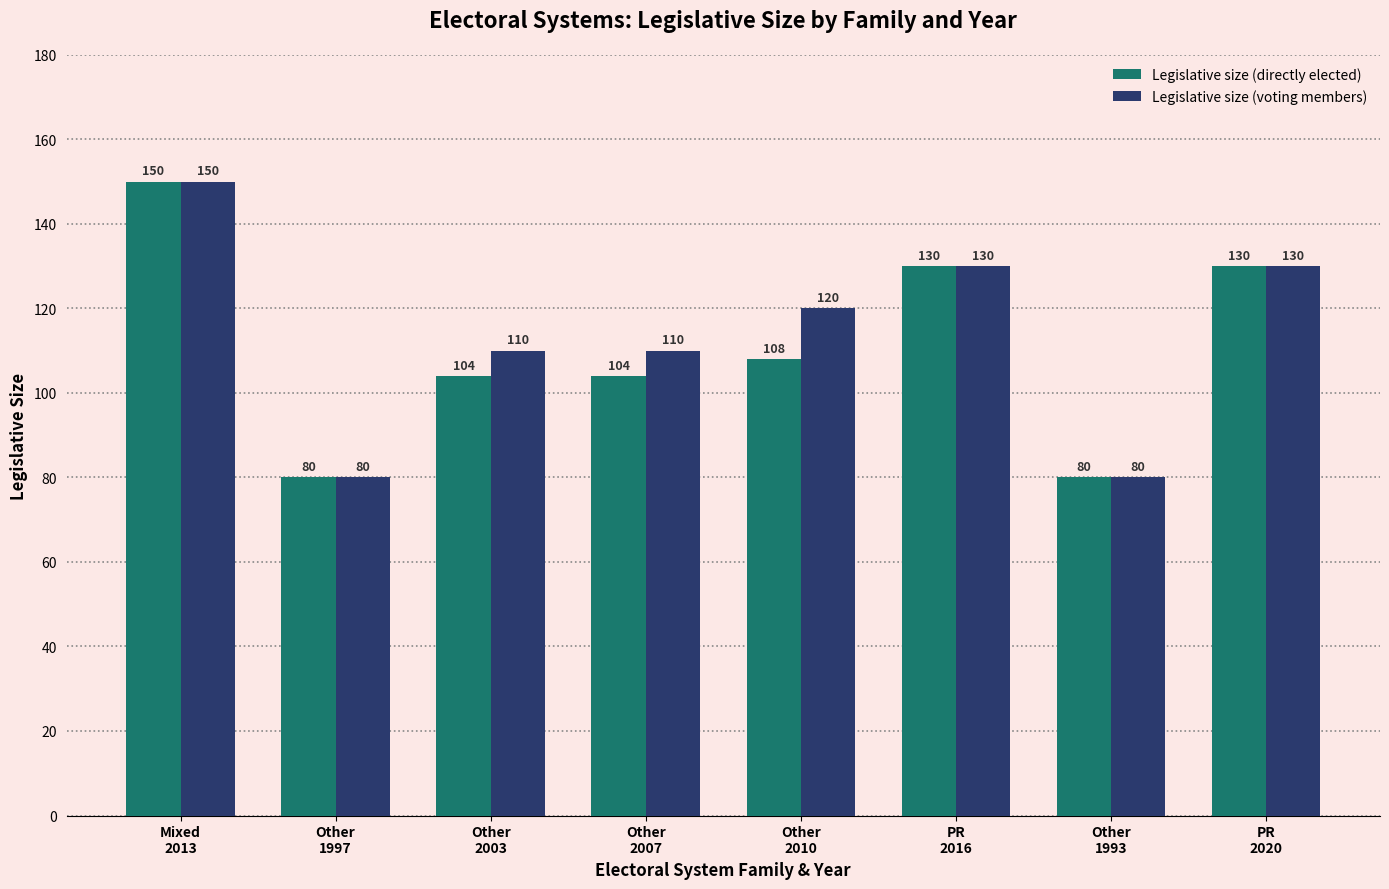

What is the difference between the Legislative size (directly elected) values at Other
2003 and PR
2020?

26